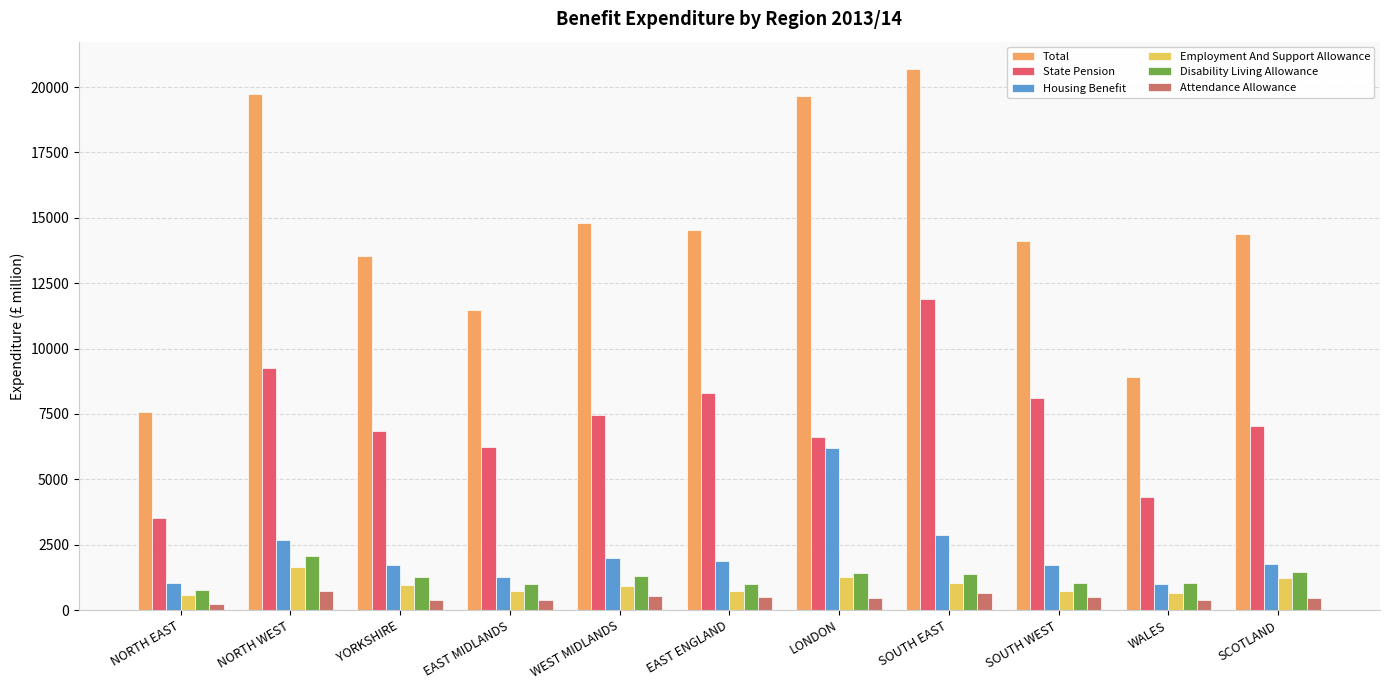

What is the value of the State Pension bar at the 1st from the left?

3538.5